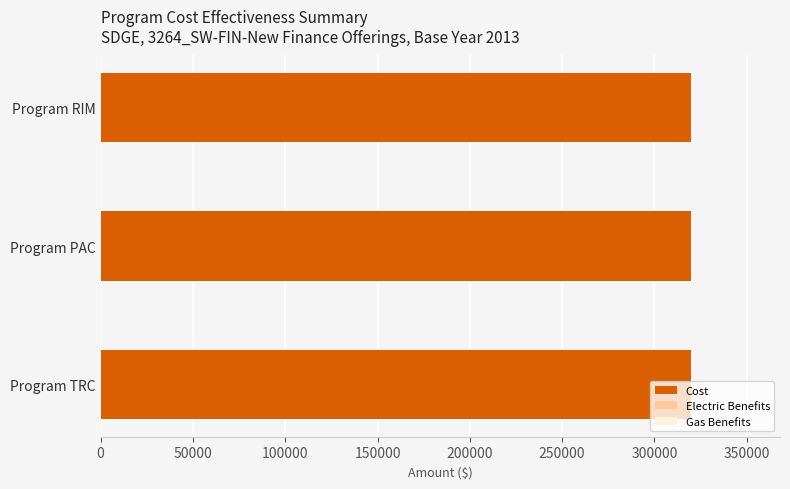

Rank the series at Program RIM from highest to lowest value.

Cost, Electric Benefits, Gas Benefits